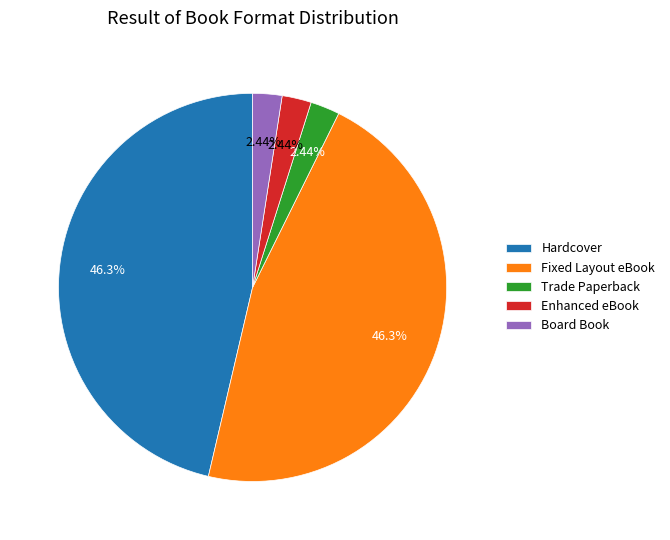

Is it true that Hardcover is 55% of the pie?

False